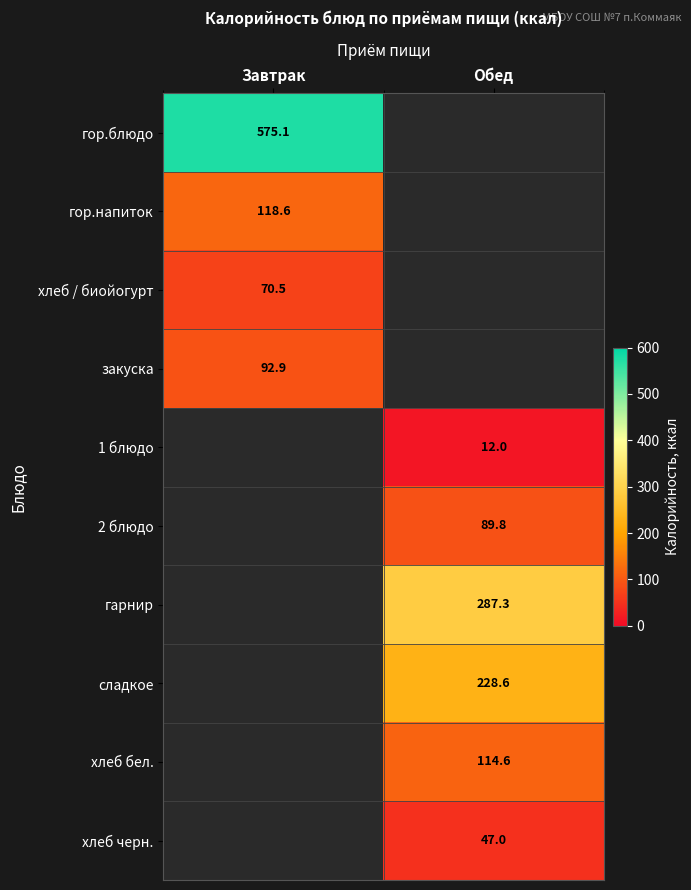

At which category does the chart reach its minimum across all series?

Обед